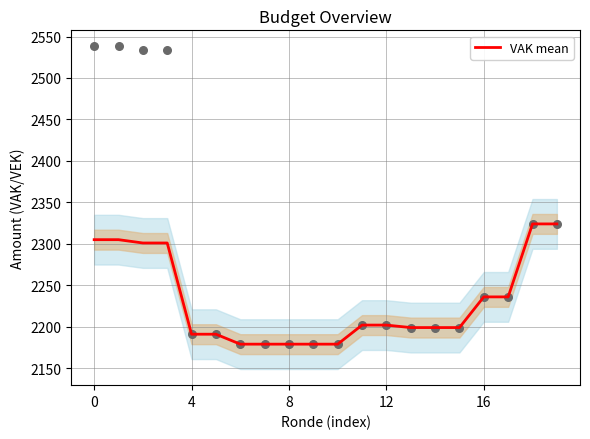

What is the ratio of the value at 0 to the value at 9?

1.1